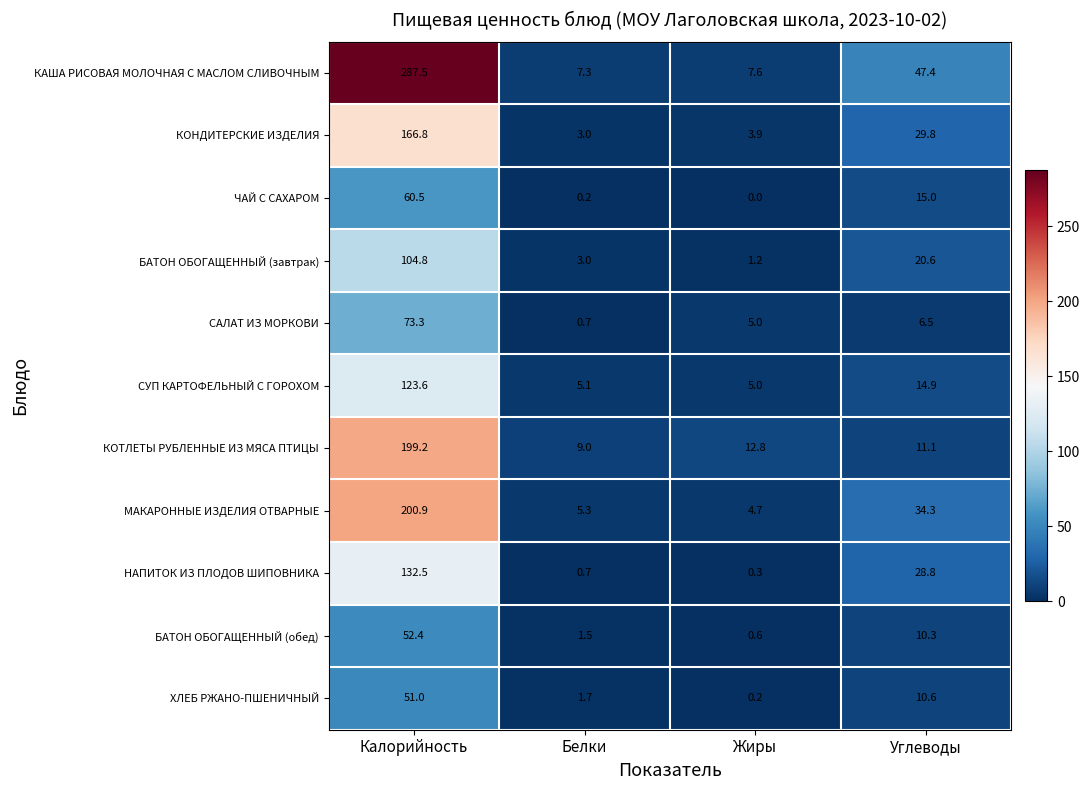

Where is ЧАЙ С САХАРОМ nearest to the value 30?

Углеводы